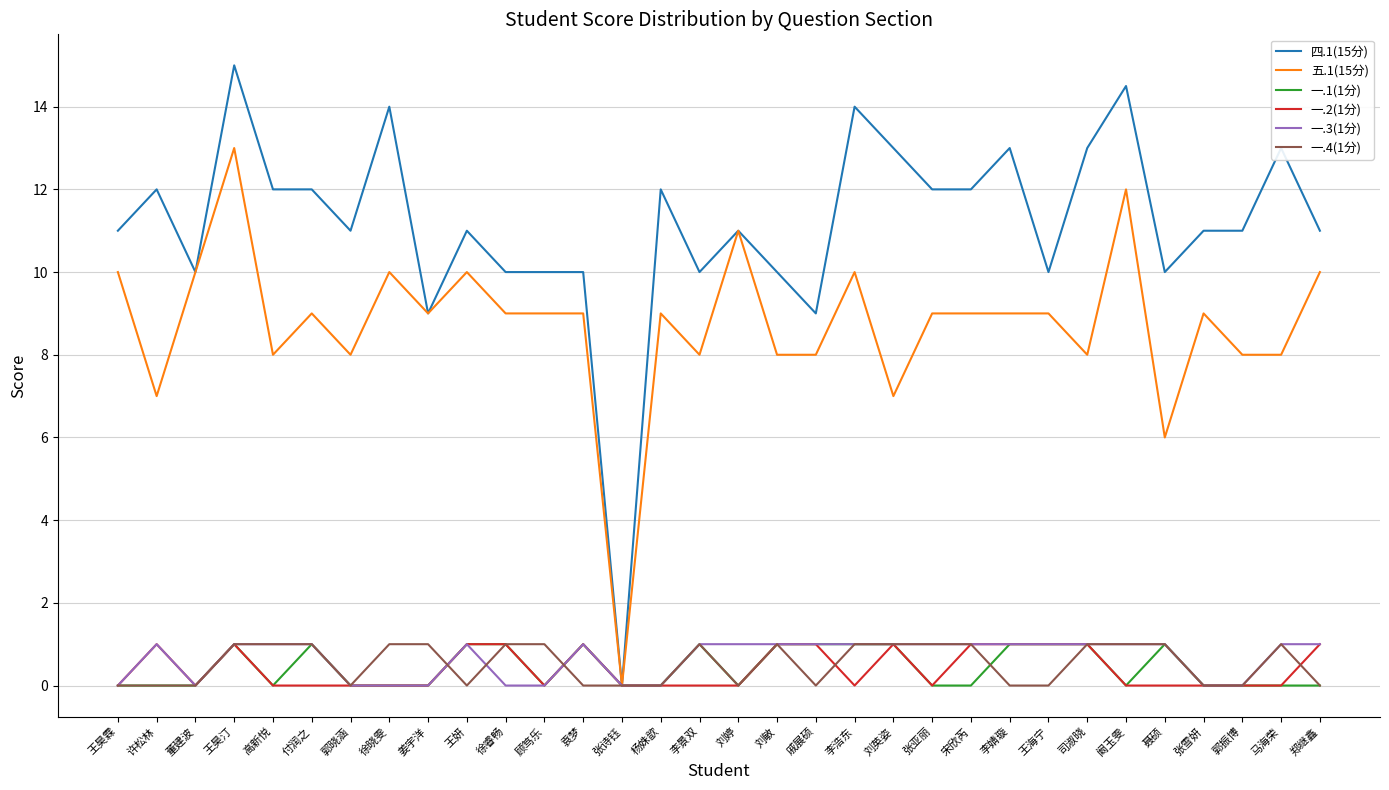

At which label does 四.1(15分) reach its peak?

王昊汀